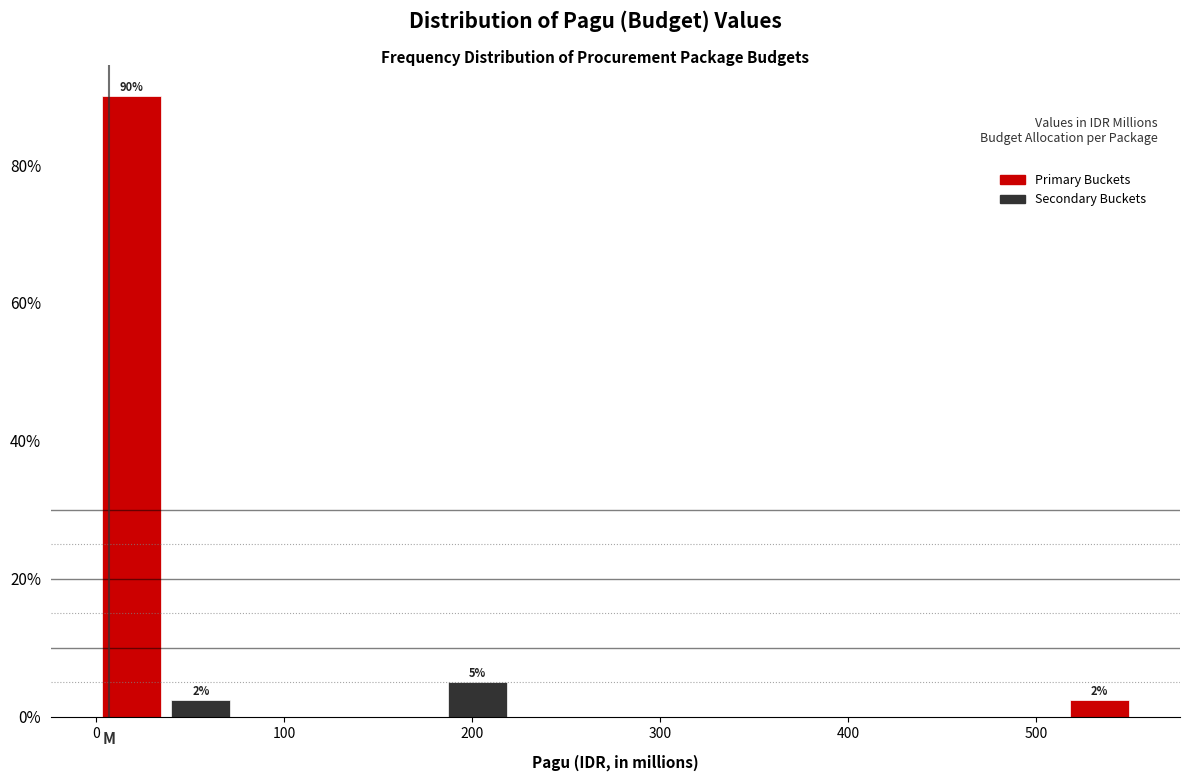

Around what value on the x-axis is the tallest bar? Give the approximate position of its centre, as read against the axis.

20